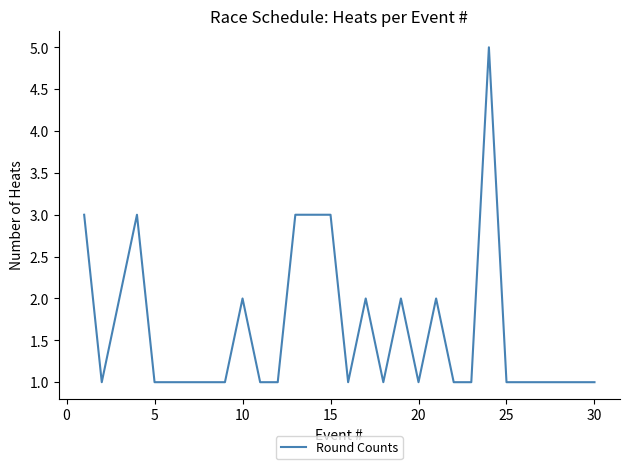

Does the chart display data point markers on the line(s)?

No